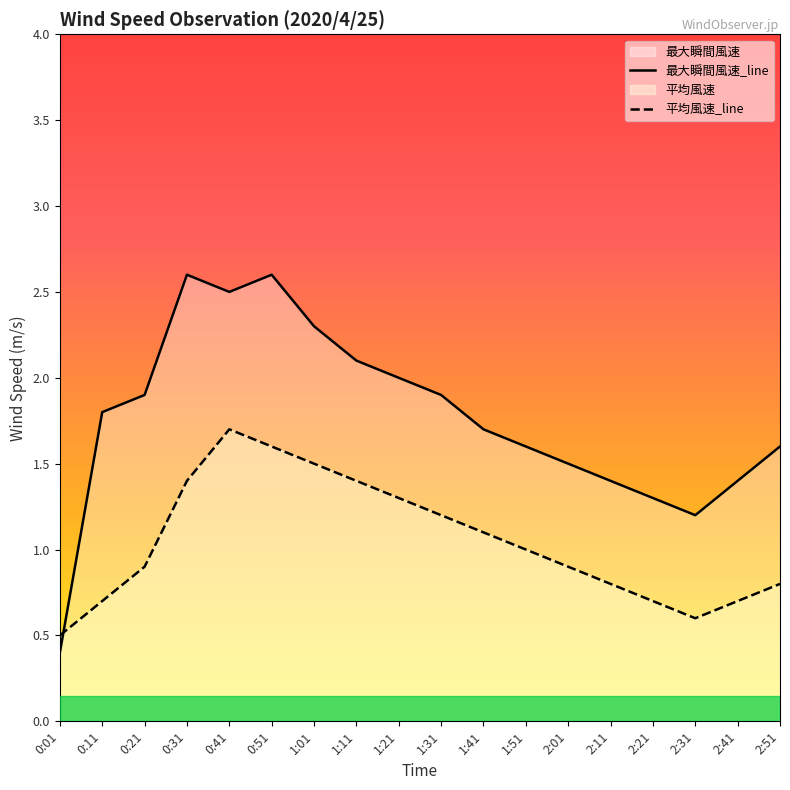

At which label does 平均風速 reach its peak?

0:41